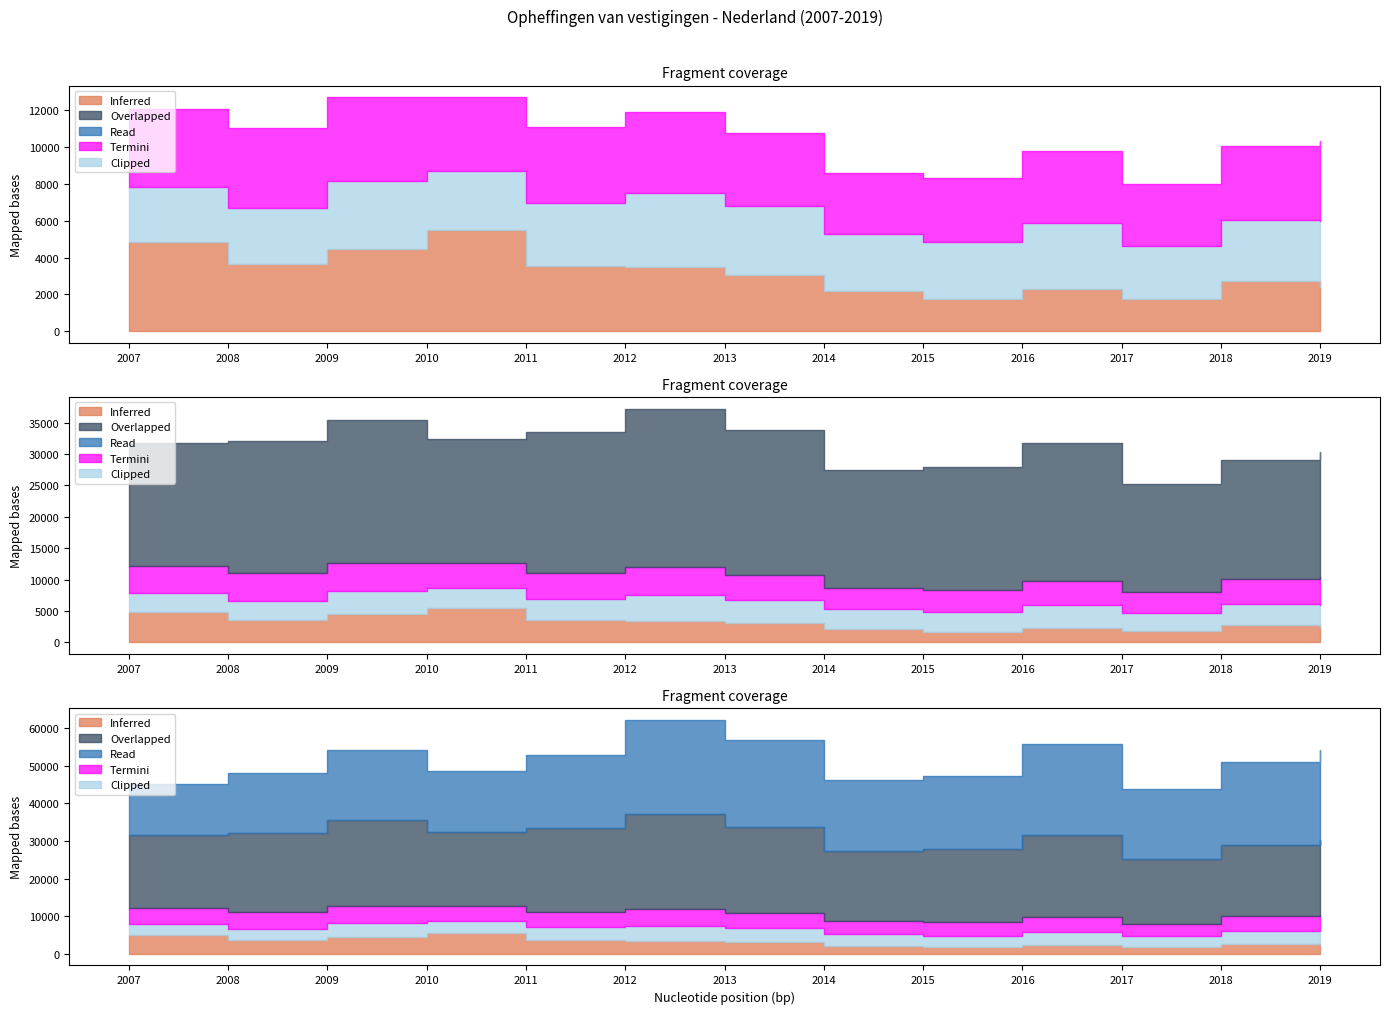

True or false: M Spec. zakelijk and I Horeca cross at least once.

False